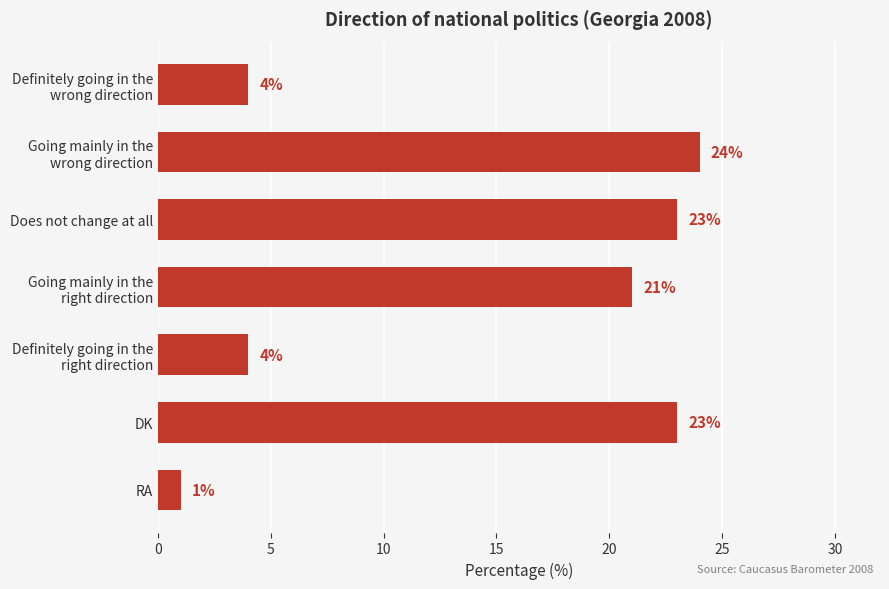

At which category does the chart reach its minimum across all series?

RA